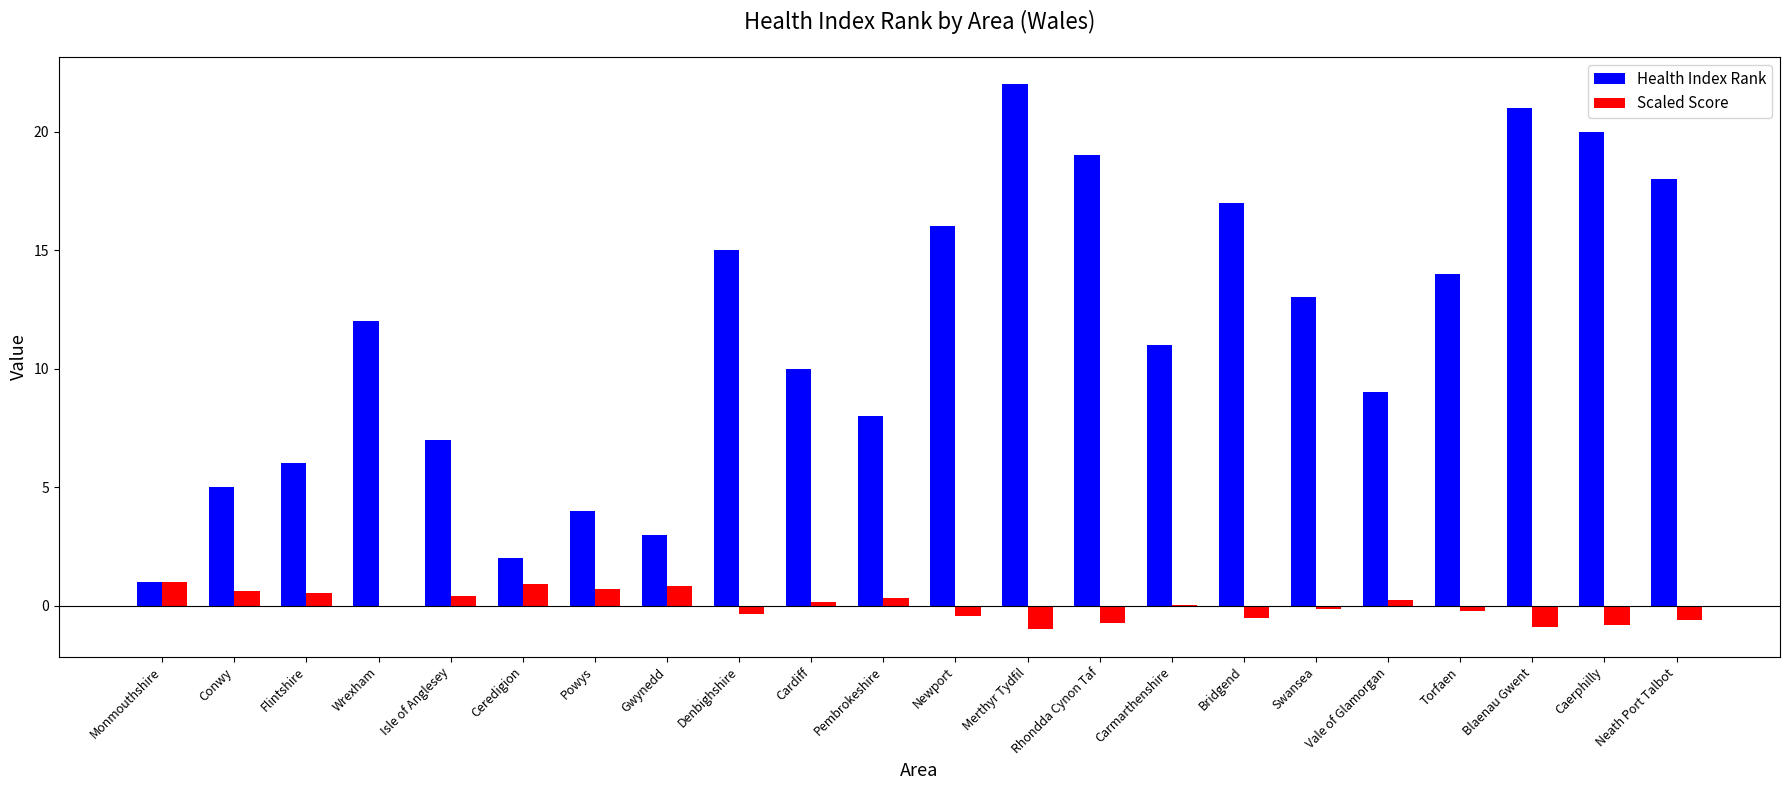

Are the bars grouped side by side (vs. stacked)?

Yes